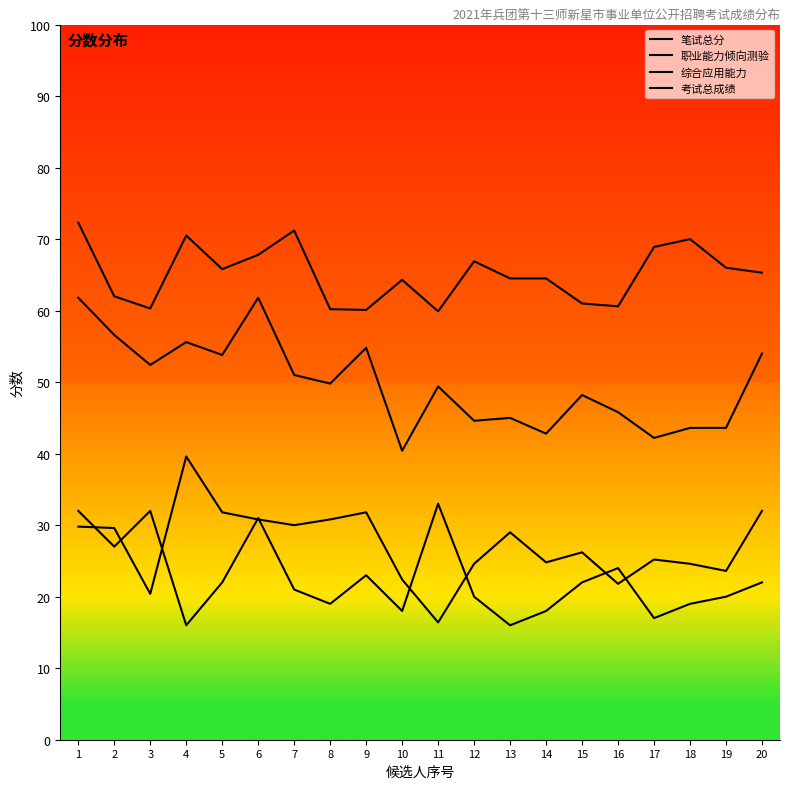

Where does the 考试总成绩 series first go above 65?

1